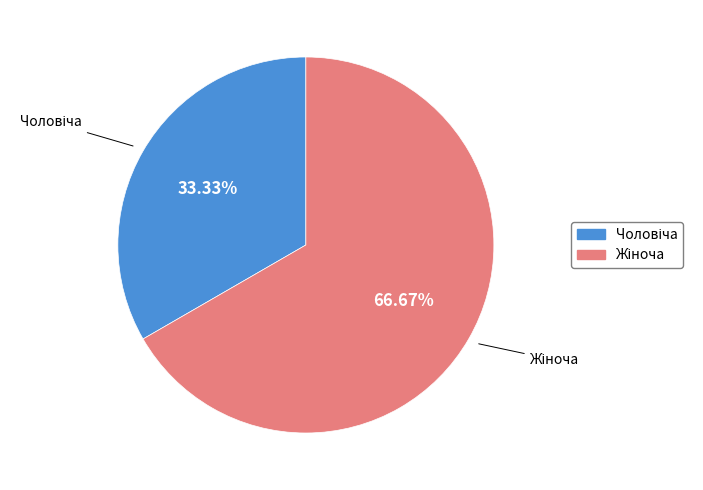

Is there any slice that represents more than half of the pie?

Yes